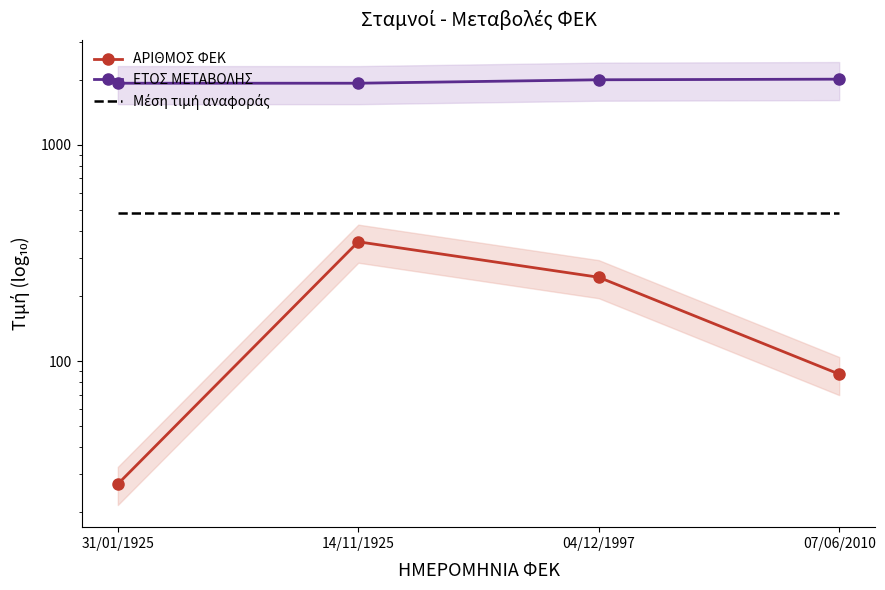

List the series in order of their overall mean, lowest first.

ΑΡΙΘΜΟΣ ΦΕΚ, Μέση τιμή αναφοράς, ΕΤΟΣ ΜΕΤΑΒΟΛΗΣ